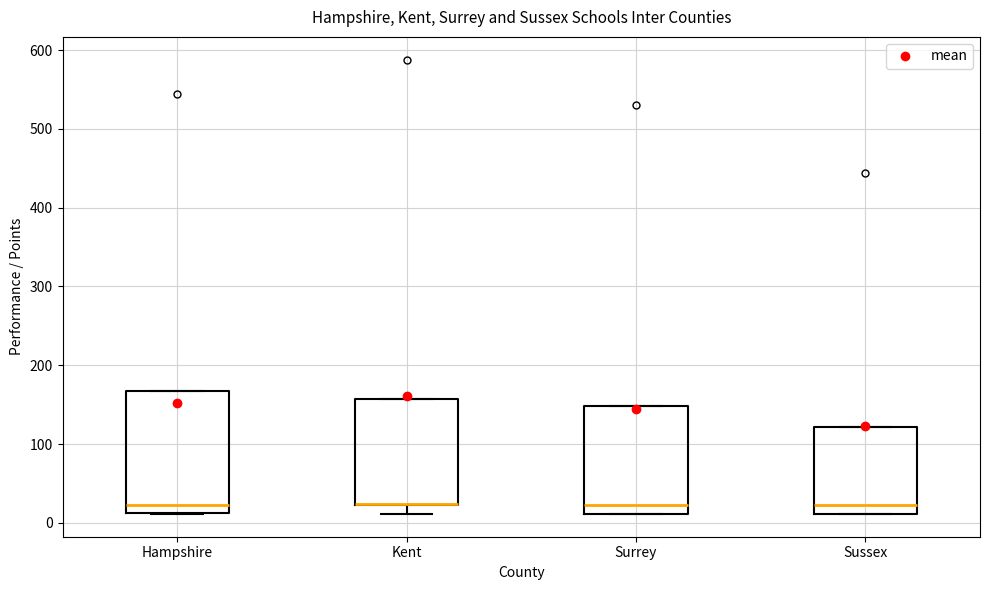

Comparing the boxes themselves (not the whiskers), which one is the tallest?

Hampshire